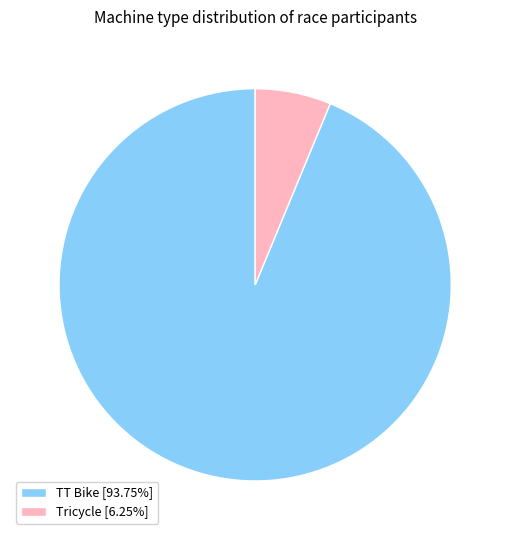

Do TT Bike [93.75%] and Tricycle [6.25%] together represent more than half of the pie?

Yes